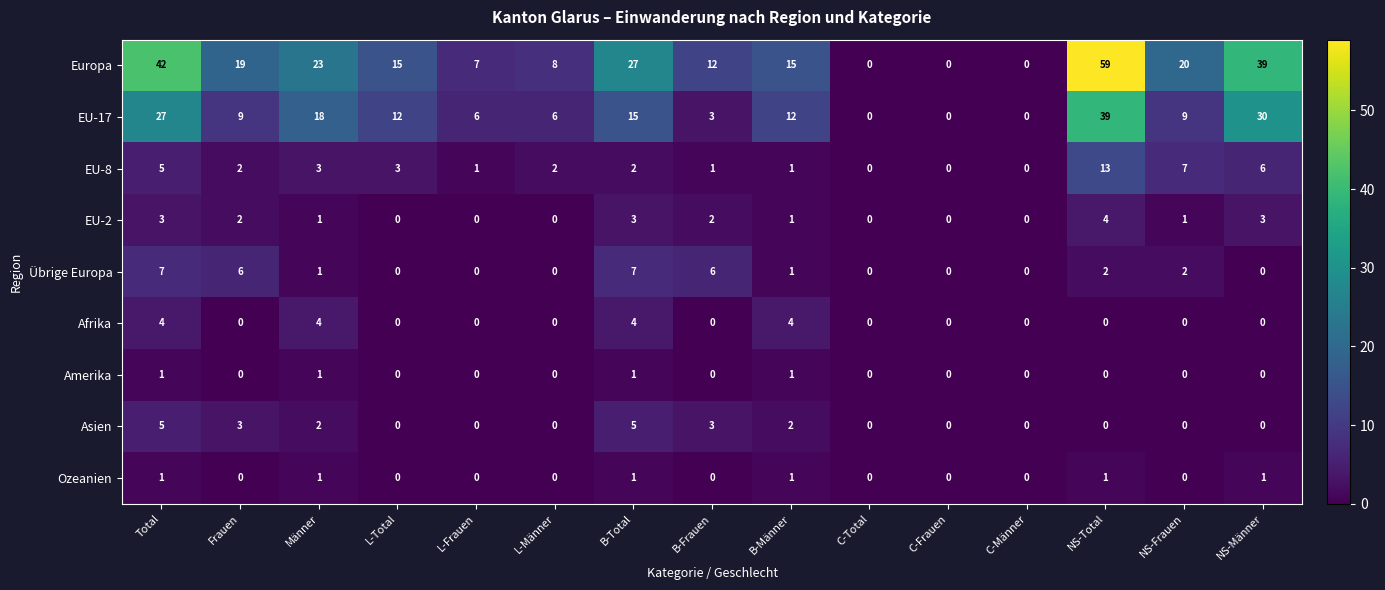

Which series has the widest spread of values?

Europa